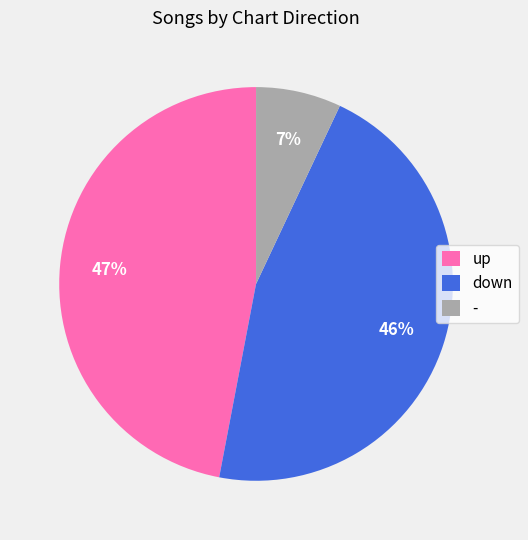

Count the number of slices in the pie.

3